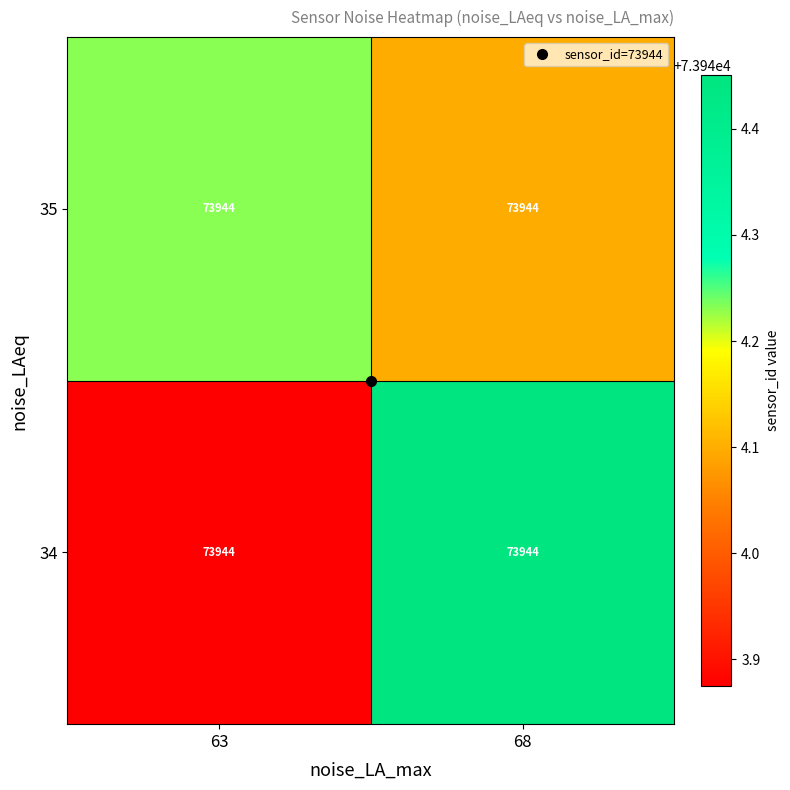

Reading left to right, list all the values displayed in this chart.

34: 63=73944.0	68=73944.0
35: 63=73944.0	68=73944.0